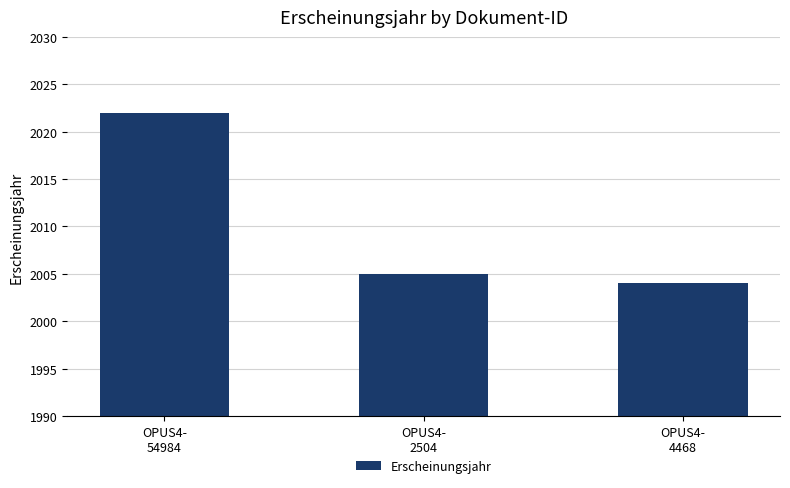

What position from the right is OPUS4-
4468?

1